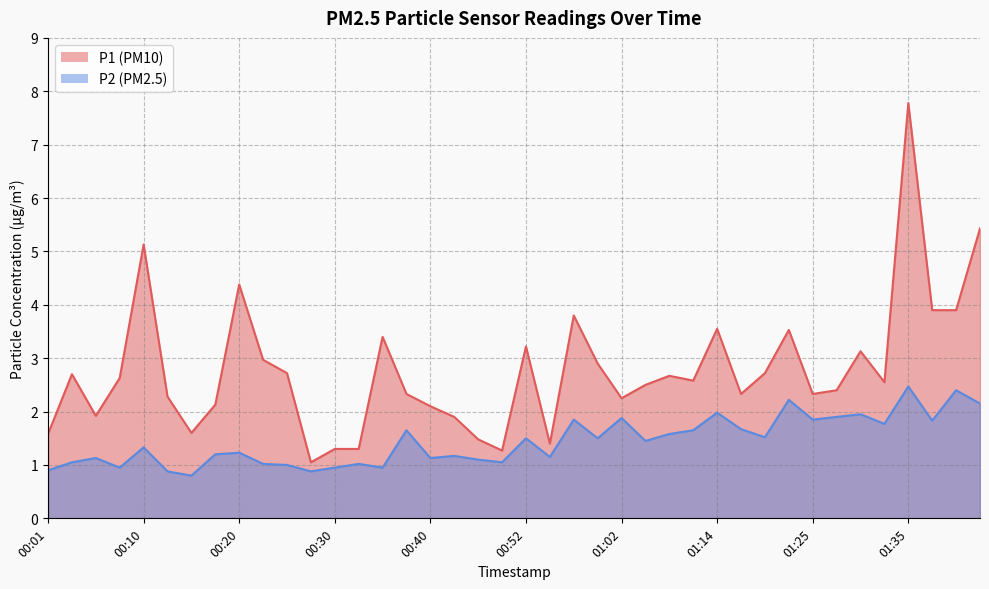

Rank the categories by P2 value from highest to lowest.

01:35, 01:40, 01:23, 01:43, 01:14, 01:30, 01:28, 01:02, 00:57, 01:25, 01:37, 01:33, 01:17, 00:37, 01:09, 01:07, 01:19, 00:52, 00:59, 01:04, 00:10, 00:20, 00:18, 00:45, 00:54, 00:05, 00:40, 00:47, 00:03, 00:50, 00:23, 00:32, 00:25, 00:08, 00:30, 00:35, 00:01, 00:13, 00:27, 00:15